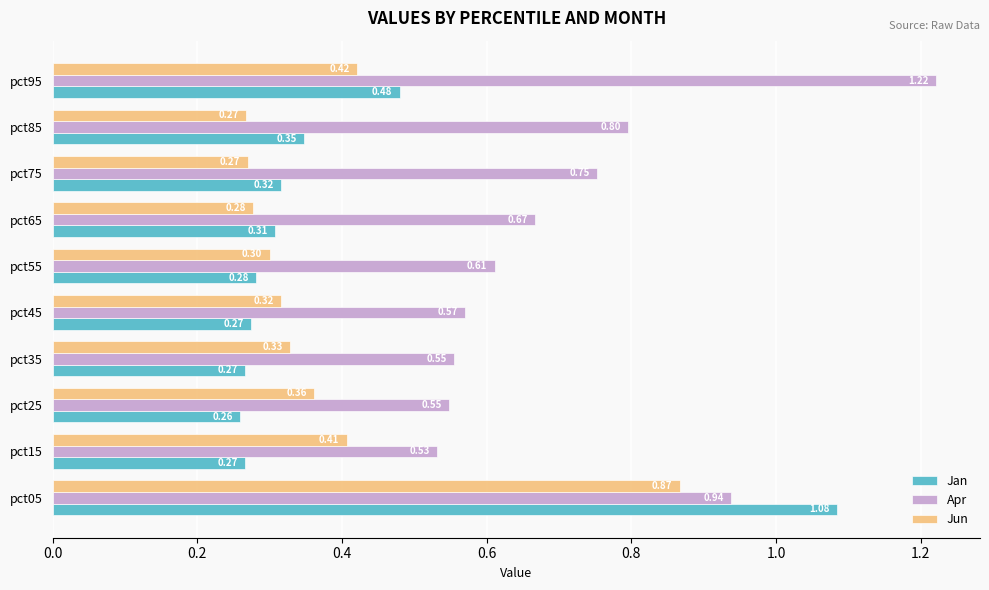

Which series changed the most between pct45 and pct55?

Apr